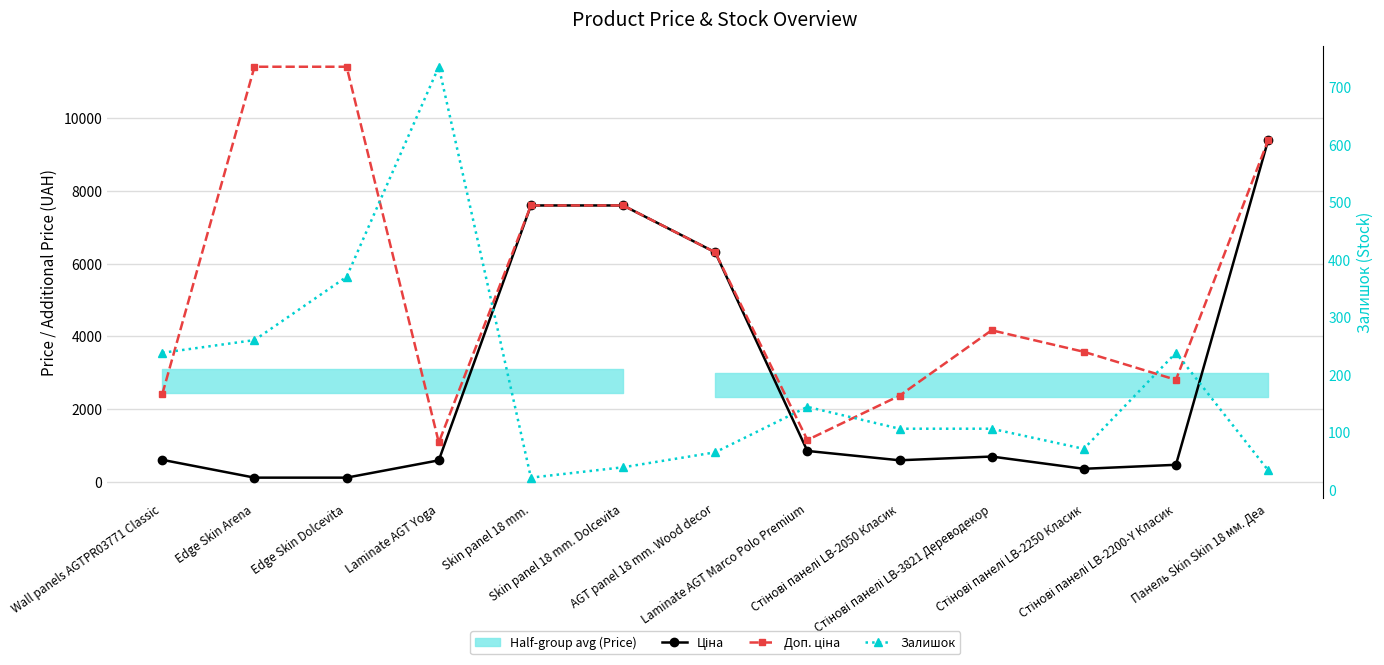

At which category is the sum across all series the highest?

Панель Skin Skin 18 мм. Деа